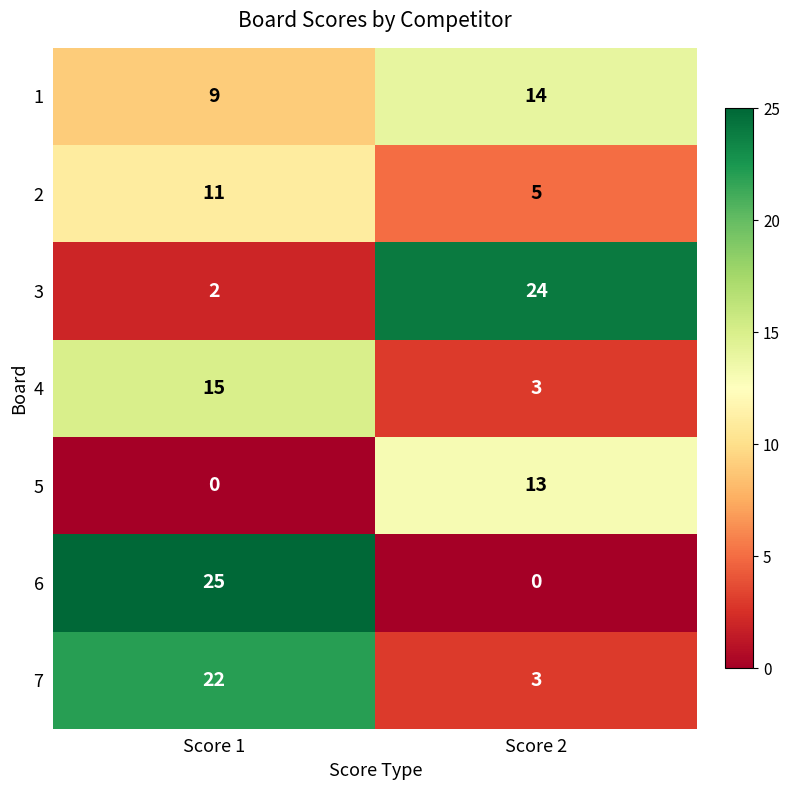

At which category is the sum across all series the highest?

Score 1